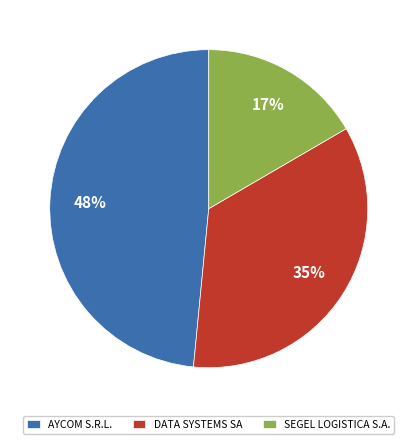

To the nearest percent, what percentage of the pie is SEGEL LOGISTICA S.A.?

17%